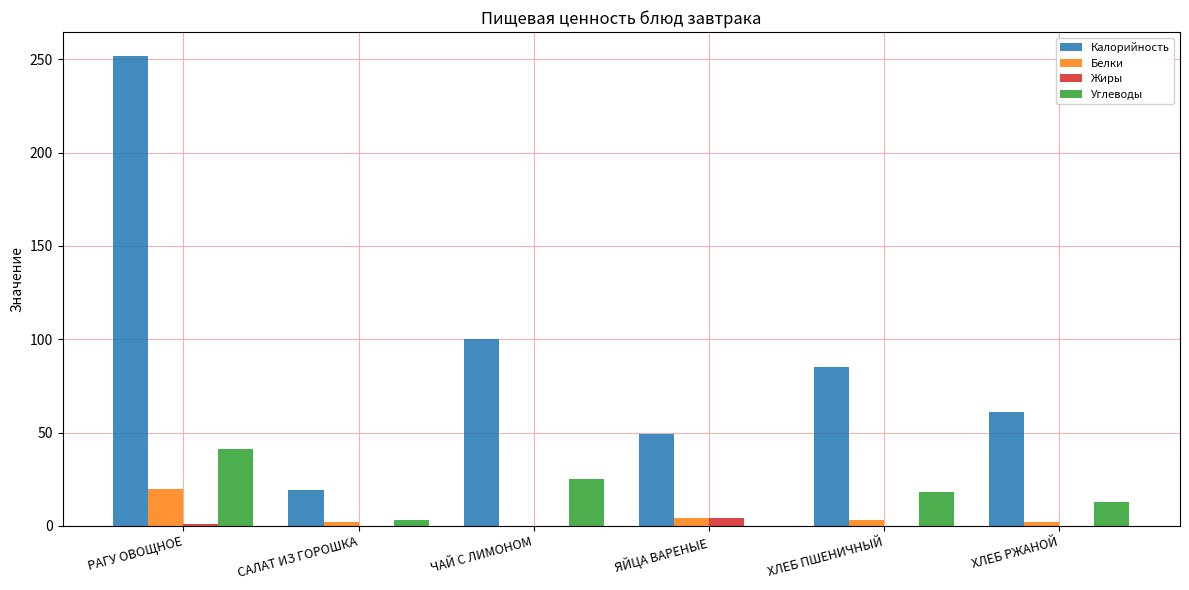

Between САЛАТ ИЗ ГОРОШКА and ЧАЙ С ЛИМОНОМ, which series saw the biggest shift?

Калорийность